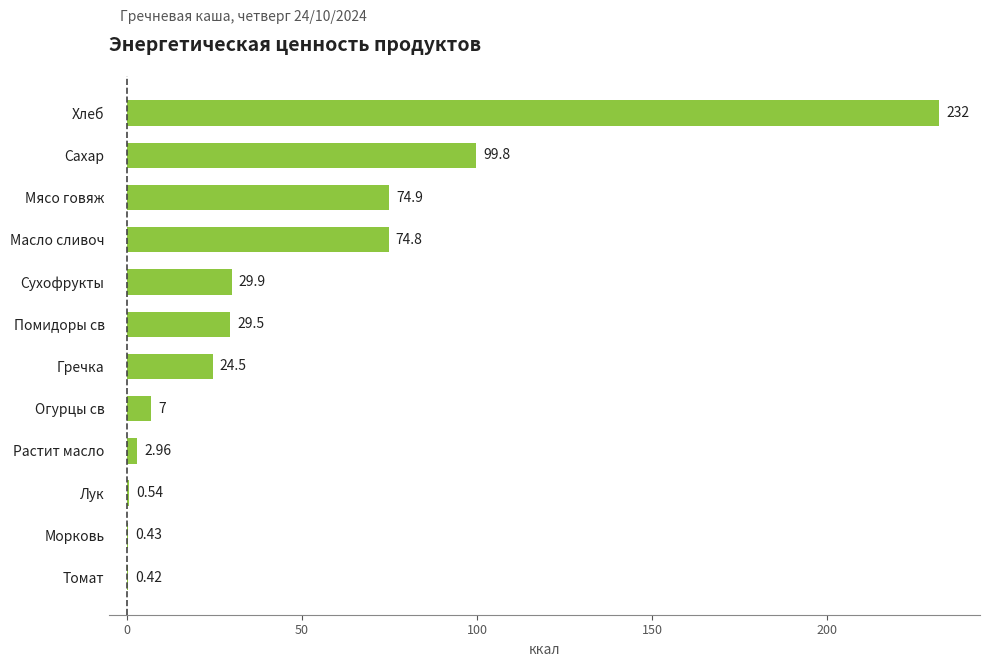

Does the chart contain stacked bars?

No